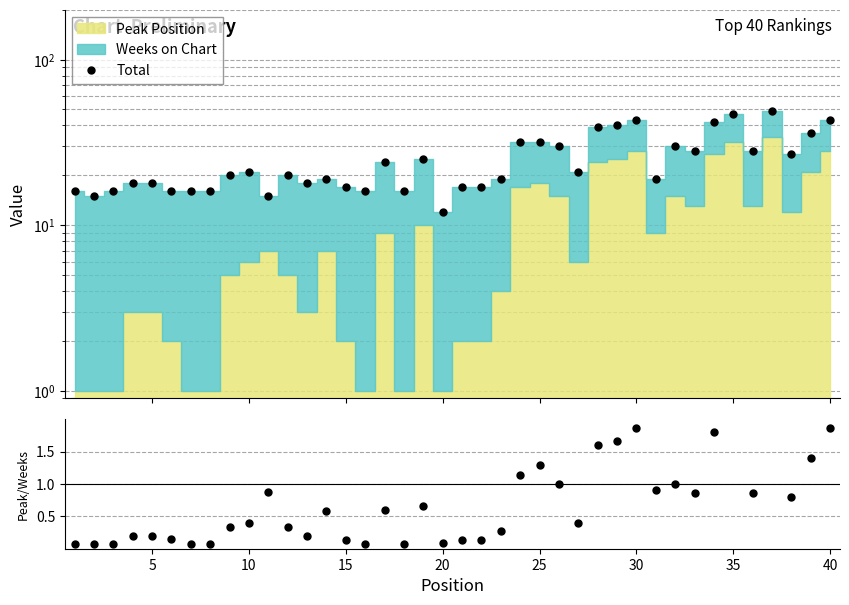

True or false: Total has a value of 9.0 at 12.

False